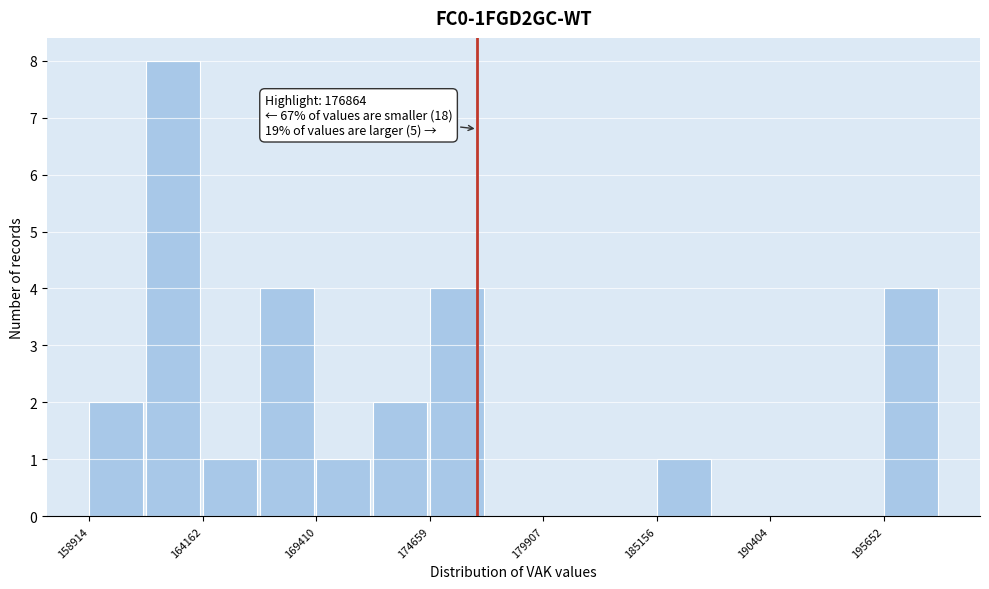

Around what value on the x-axis is the tallest bar? Give the approximate position of its centre, as read against the axis.

163000